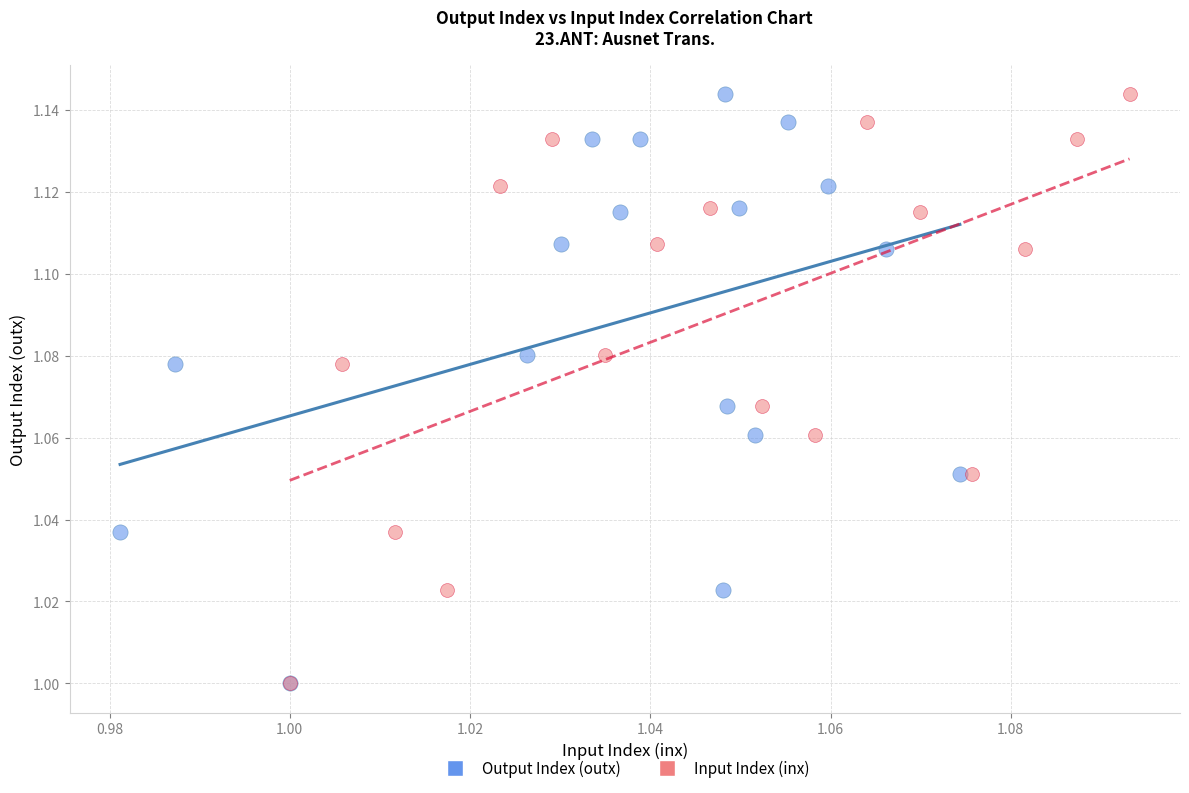

What are all the series names shown in the legend?

Output Index (outx), Input Index (inx)